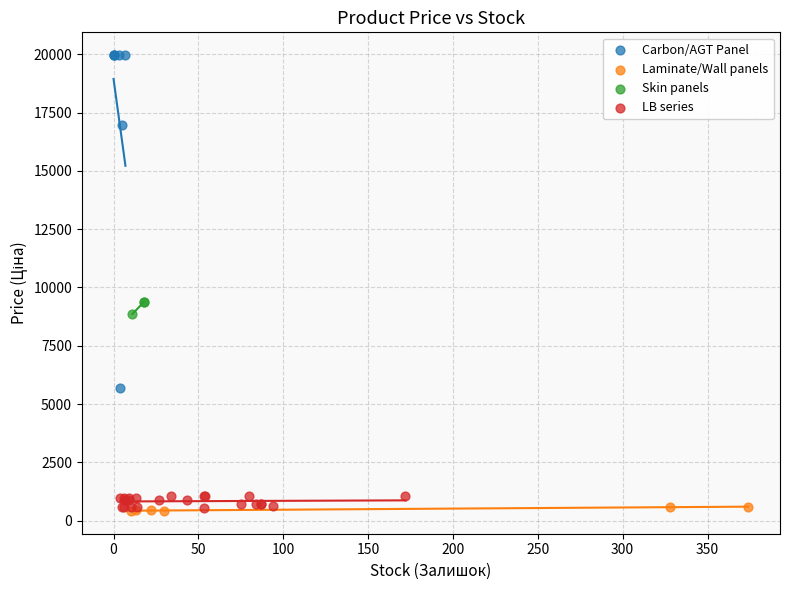

What are all the series names shown in the legend?

Carbon/AGT Panel, Laminate/Wall panels, Skin panels, LB series